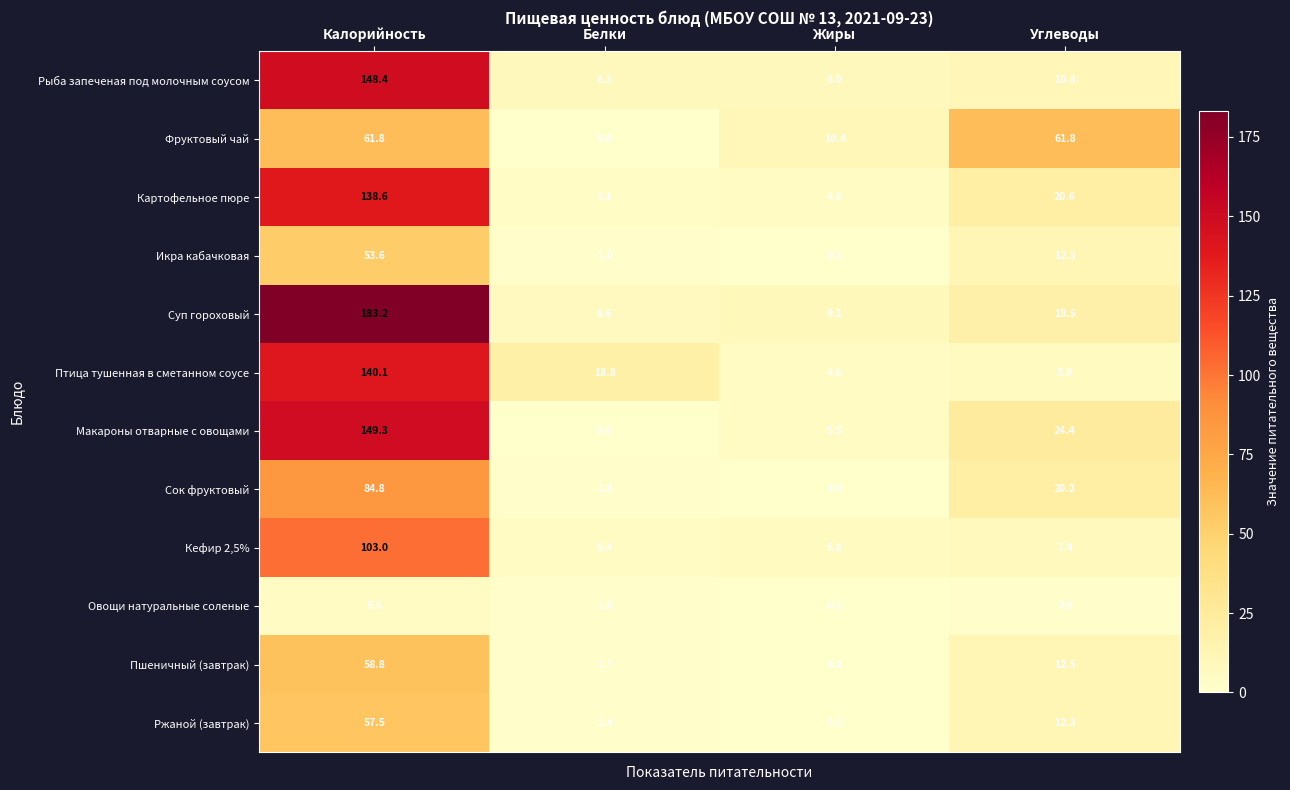

What is the total value across all series at Белки?

49.5